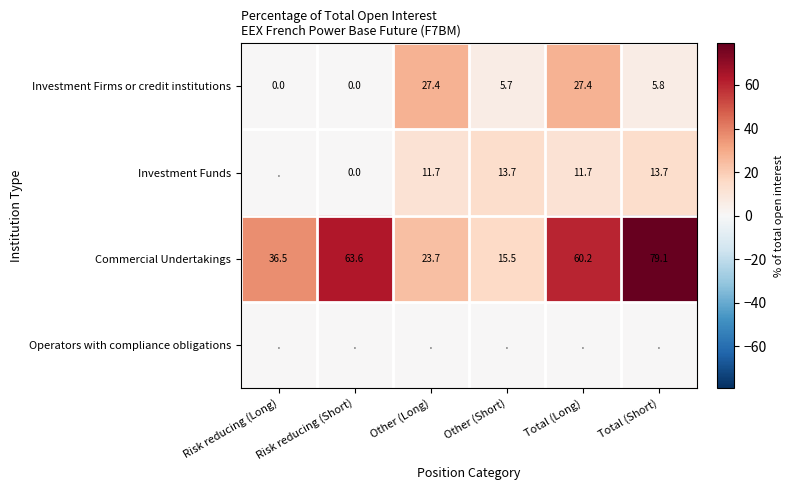

Is it true that Commercial Undertakings equals 124.4 at Total (Short)?

False